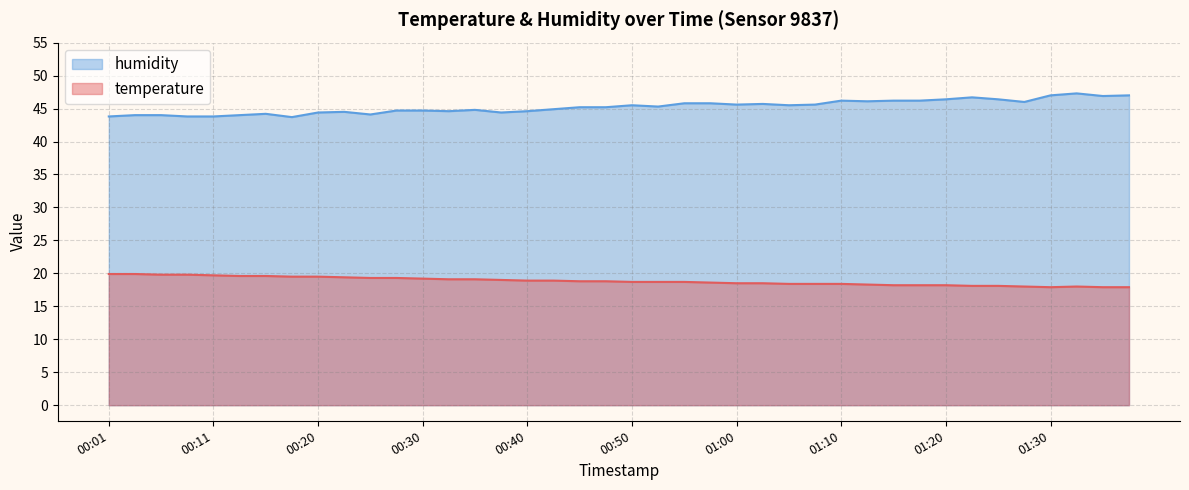

In temperature, how many points are higher than both neighbors (excluding endpoints)?

1